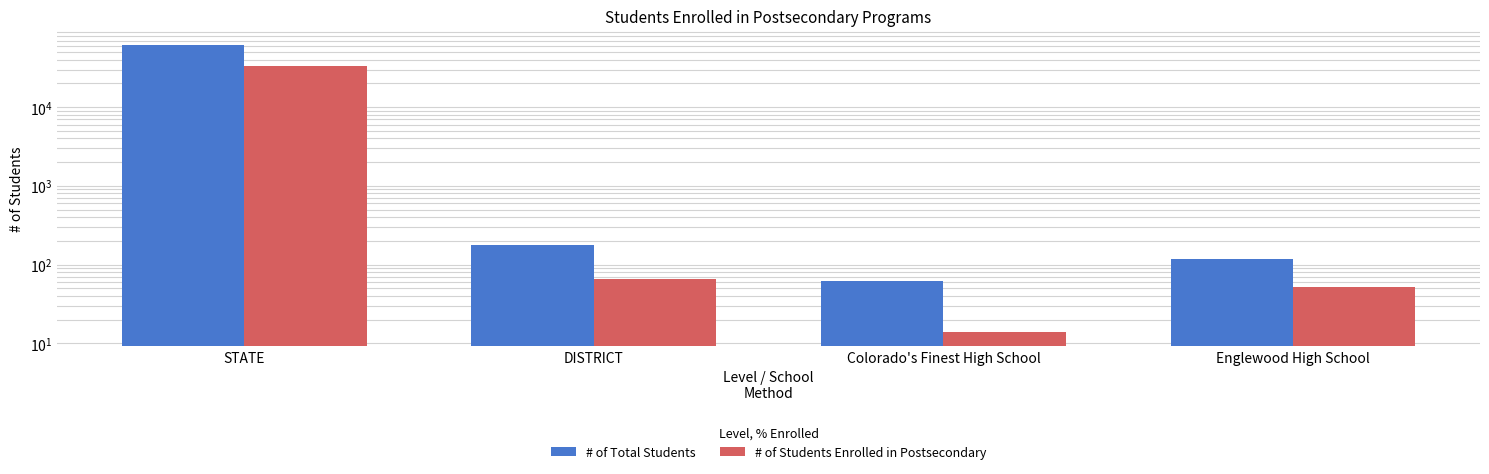

What is the difference between the # of Students Enrolled in Postsecondary values at Colorado's Finest High School and DISTRICT?

52